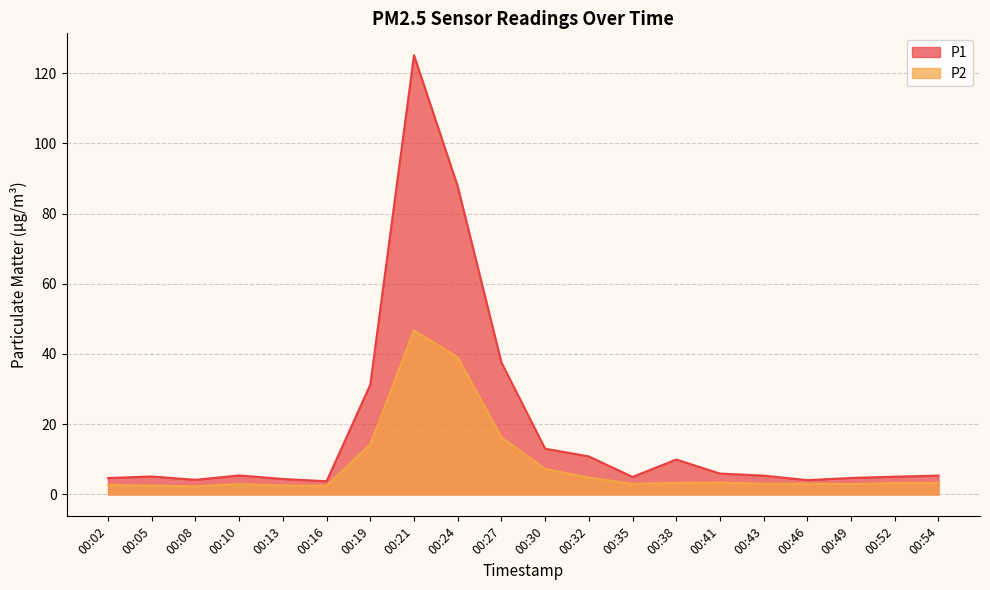

How many values in the P2 series exceed 3?

12